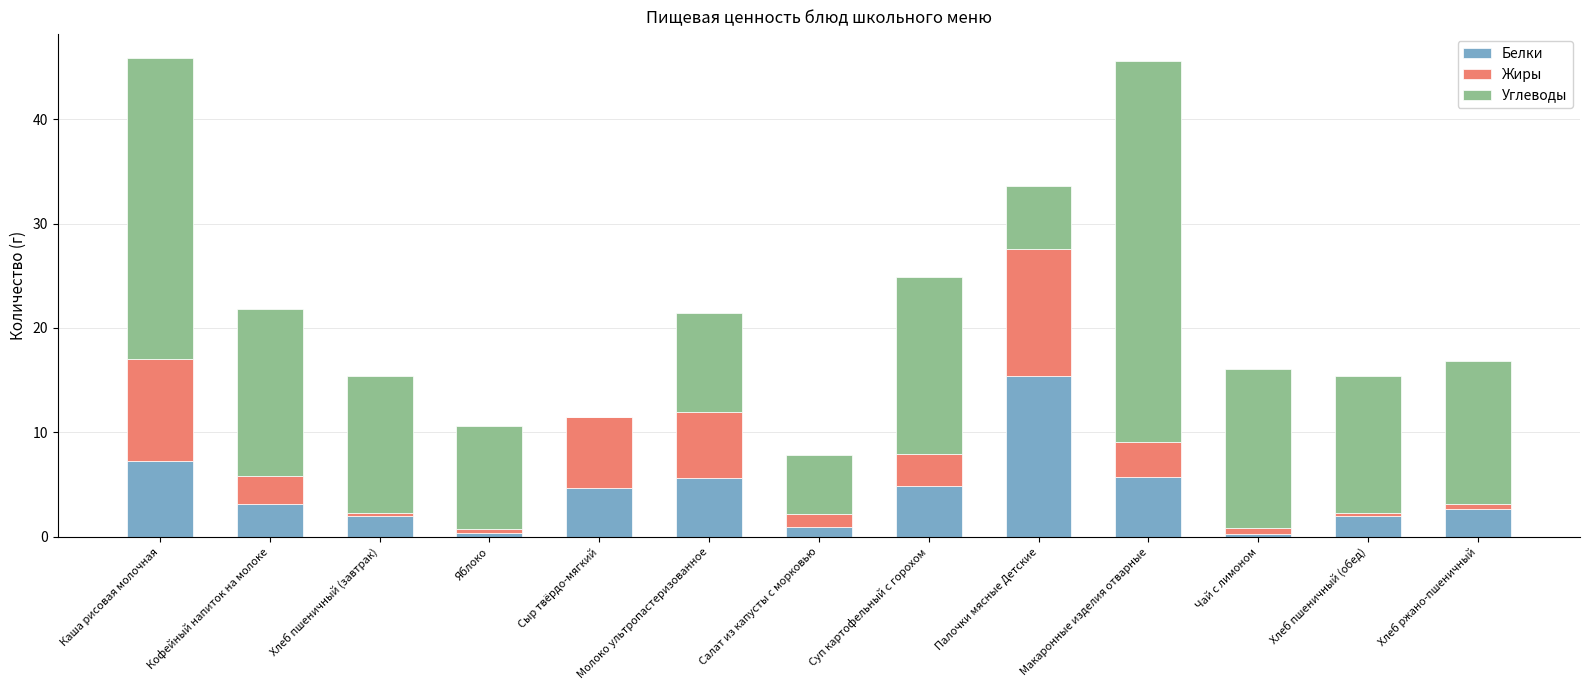

How many categories are shown in the chart?

13